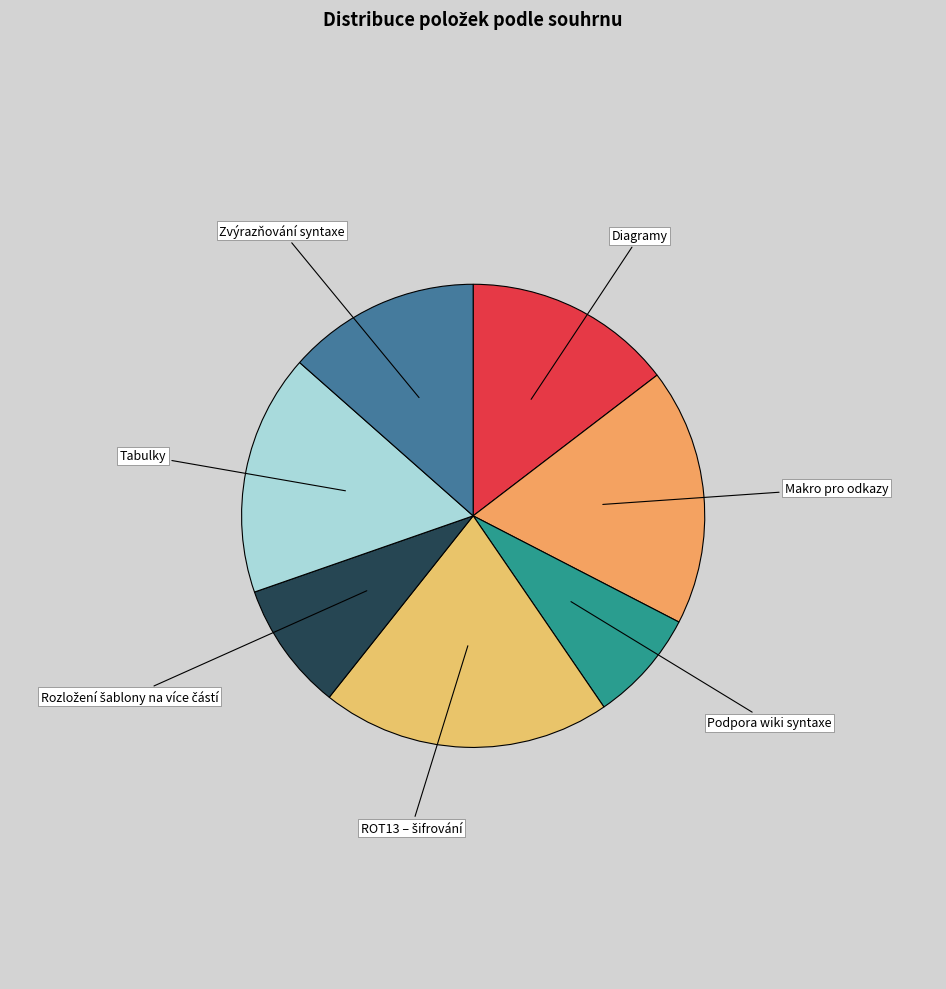

Is there a majority slice in this chart?

No